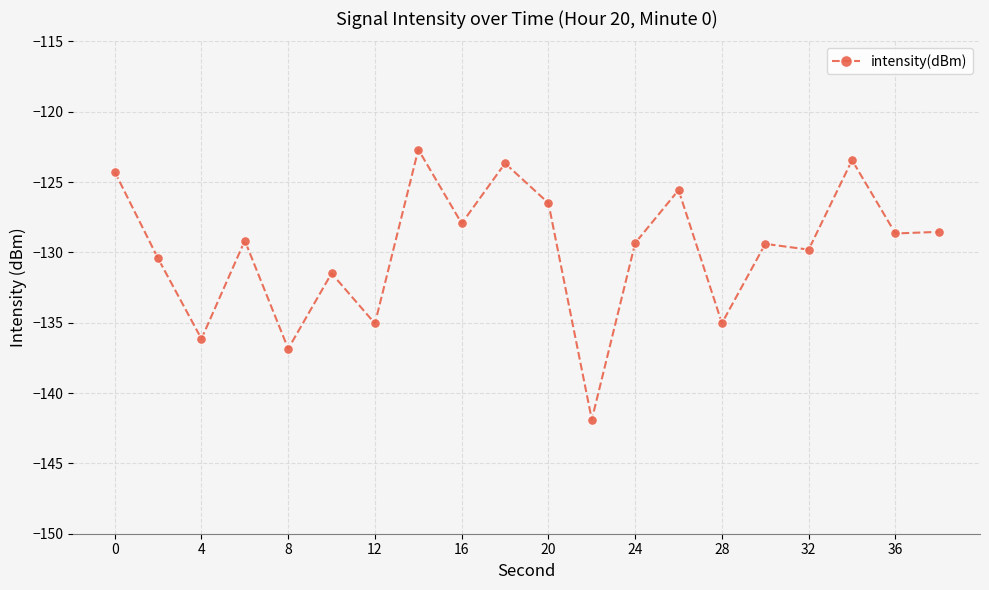

What is the value of the 15th point from the left?

-135.0